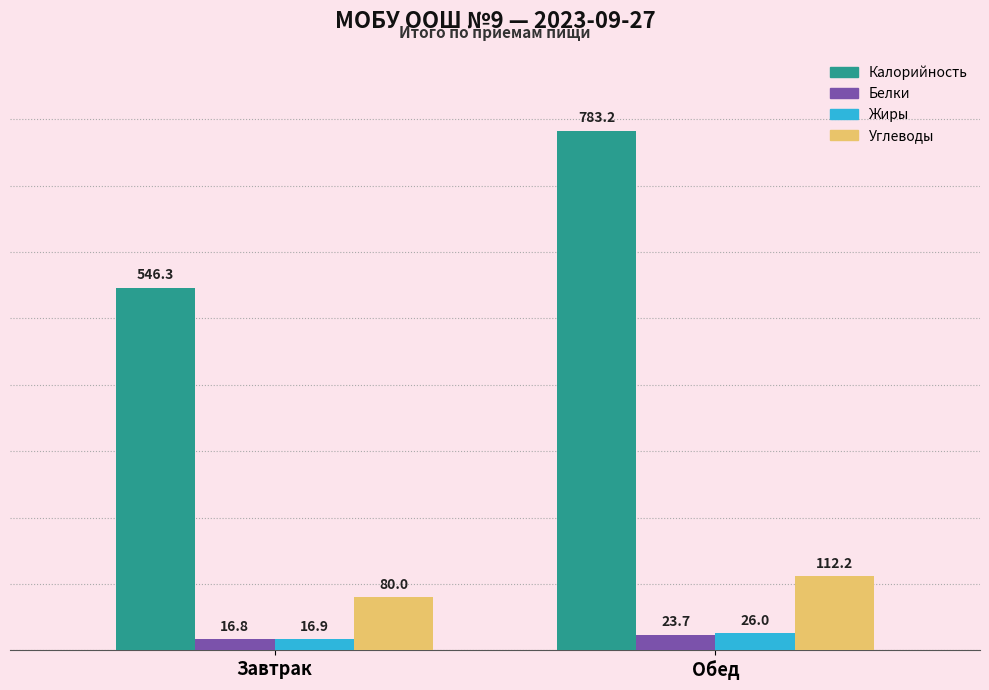

Rank the categories by Белки value from highest to lowest.

Обед, Завтрак